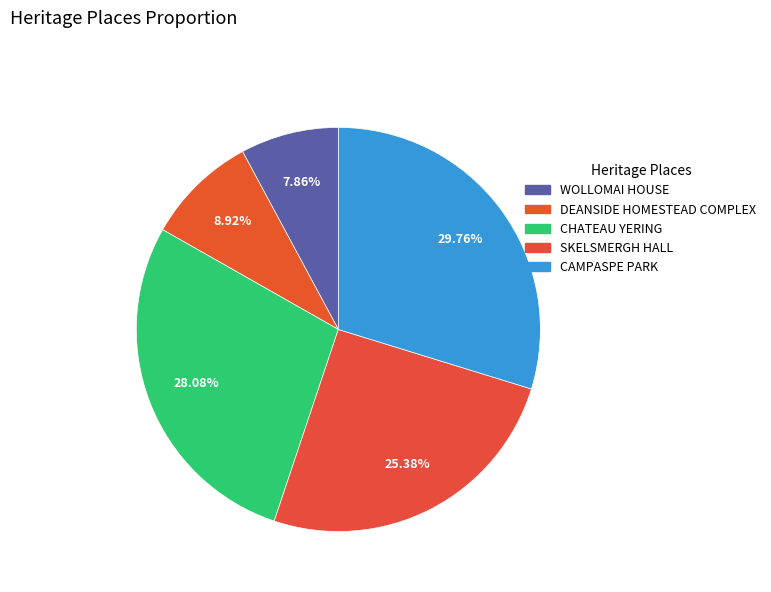

How many segments does this pie chart have?

5